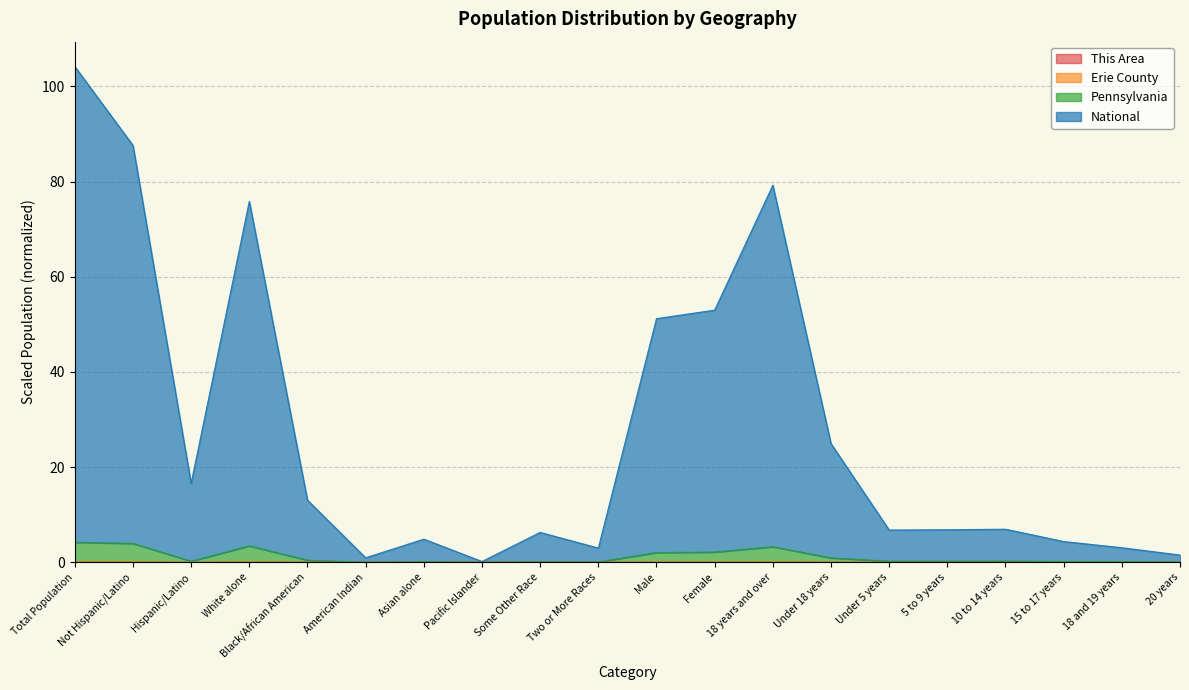

At which label is National closest to 52?

Male